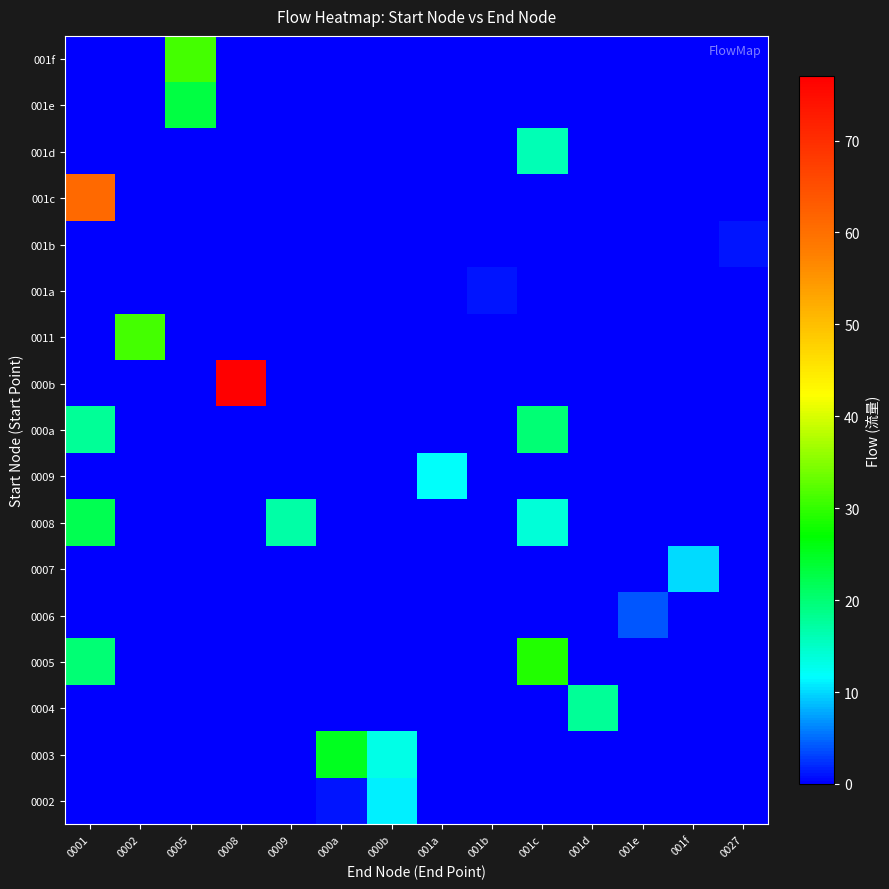

Reading left to right, list all the values displayed in this chart.

0002: 0001=0	0002=0	0005=0	0008=0	0009=0	000a=1	000b=11	001a=0	001b=0	001c=0	001d=0	001e=0	001f=0	0027=0
0003: 0001=0	0002=0	0005=0	0008=0	0009=0	000a=25	000b=13	001a=0	001b=0	001c=0	001d=0	001e=0	001f=0	0027=0
0004: 0001=0	0002=0	0005=0	0008=0	0009=0	000a=0	000b=0	001a=0	001b=0	001c=0	001d=18	001e=0	001f=0	0027=0
0005: 0001=20	0002=0	0005=0	0008=0	0009=0	000a=0	000b=0	001a=0	001b=0	001c=29	001d=0	001e=0	001f=0	0027=0
0006: 0001=0	0002=0	0005=0	0008=0	0009=0	000a=0	000b=0	001a=0	001b=0	001c=0	001d=0	001e=4	001f=0	0027=0
0007: 0001=0	0002=0	0005=0	0008=0	0009=0	000a=0	000b=0	001a=0	001b=0	001c=0	001d=0	001e=0	001f=10	0027=0
0008: 0001=22	0002=0	0005=0	0008=0	0009=17	000a=0	000b=0	001a=0	001b=0	001c=14	001d=0	001e=0	001f=0	0027=0
0009: 0001=0	0002=0	0005=0	0008=0	0009=0	000a=0	000b=0	001a=12	001b=0	001c=0	001d=0	001e=0	001f=0	0027=0
000a: 0001=18	0002=0	0005=0	0008=0	0009=0	000a=0	000b=0	001a=0	001b=0	001c=20	001d=0	001e=0	001f=0	0027=0
000b: 0001=0	0002=0	0005=0	0008=77	0009=0	000a=0	000b=0	001a=0	001b=0	001c=0	001d=0	001e=0	001f=0	0027=0
0011: 0001=0	0002=31	0005=0	0008=0	0009=0	000a=0	000b=0	001a=0	001b=0	001c=0	001d=0	001e=0	001f=0	0027=0
001a: 0001=0	0002=0	0005=0	0008=0	0009=0	000a=0	000b=0	001a=0	001b=1	001c=0	001d=0	001e=0	001f=0	0027=0
001b: 0001=0	0002=0	0005=0	0008=0	0009=0	000a=0	000b=0	001a=0	001b=0	001c=0	001d=0	001e=0	001f=0	0027=1
001c: 0001=61	0002=0	0005=0	0008=0	0009=0	000a=0	000b=0	001a=0	001b=0	001c=0	001d=0	001e=0	001f=0	0027=0
001d: 0001=0	0002=0	0005=0	0008=0	0009=0	000a=0	000b=0	001a=0	001b=0	001c=16	001d=0	001e=0	001f=0	0027=0
001e: 0001=0	0002=0	0005=23	0008=0	0009=0	000a=0	000b=0	001a=0	001b=0	001c=0	001d=0	001e=0	001f=0	0027=0
001f: 0001=0	0002=0	0005=31	0008=0	0009=0	000a=0	000b=0	001a=0	001b=0	001c=0	001d=0	001e=0	001f=0	0027=0